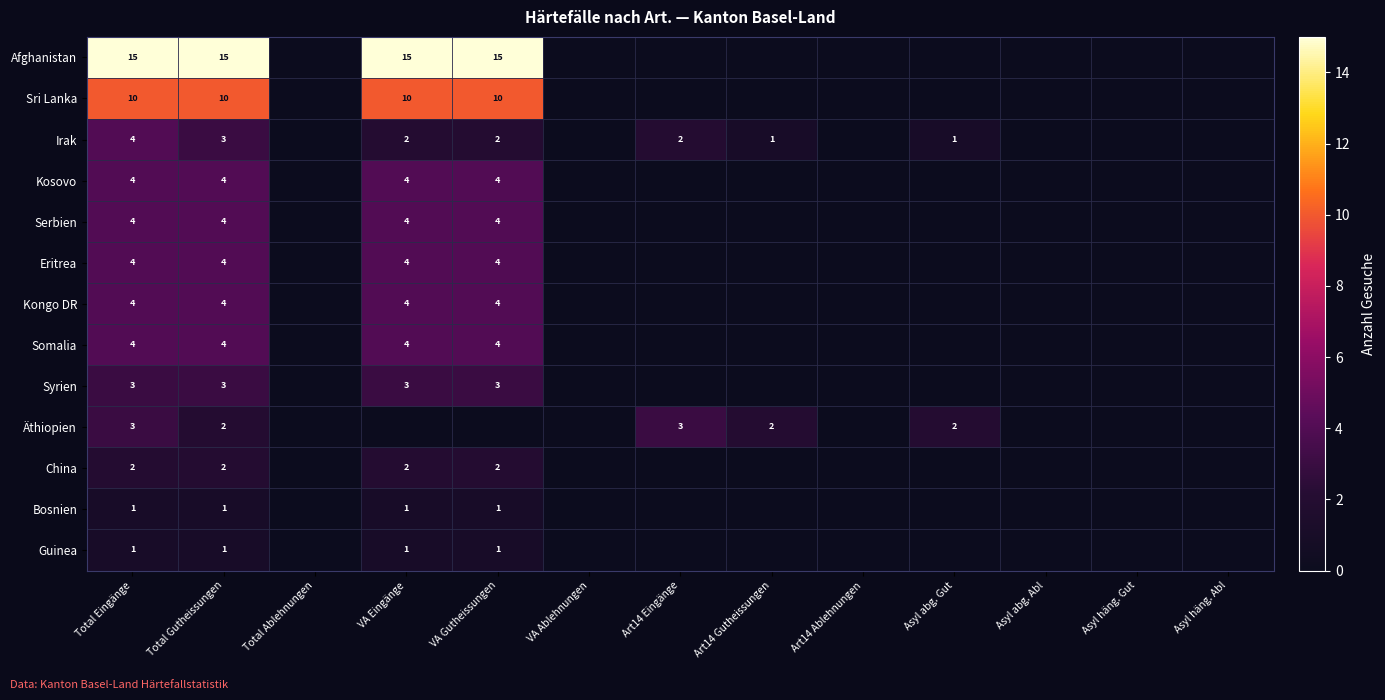

Is it true that Kosovo equals 4 at Total Gutheissungen?

True